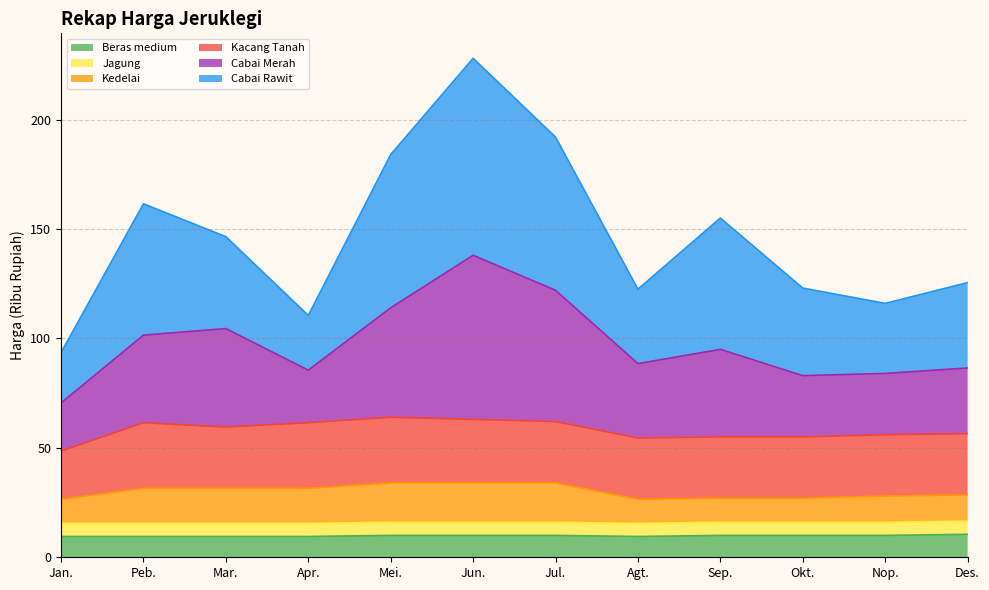

At which category is the sum across all series the highest?

Jun.